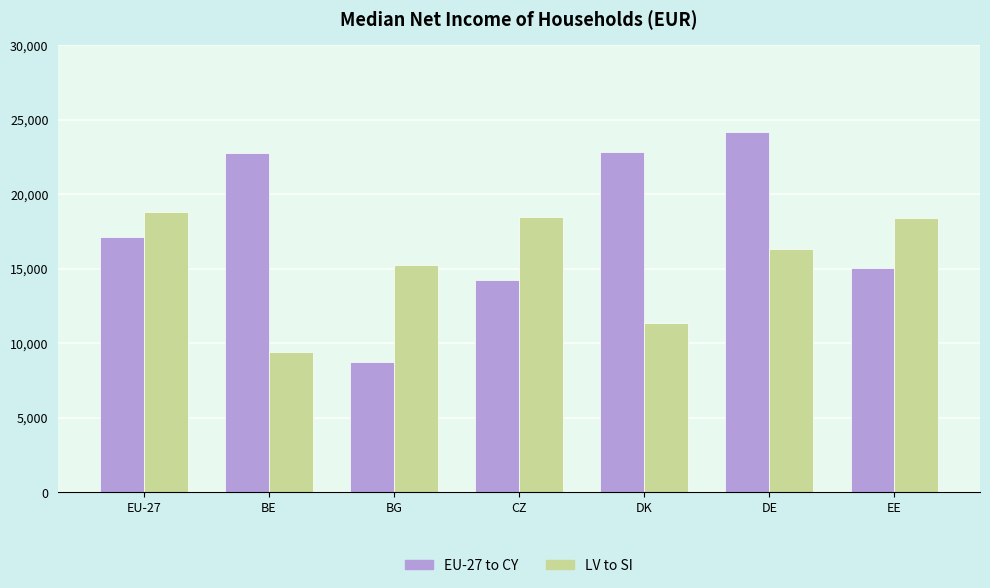

What is the smallest value displayed?

8707